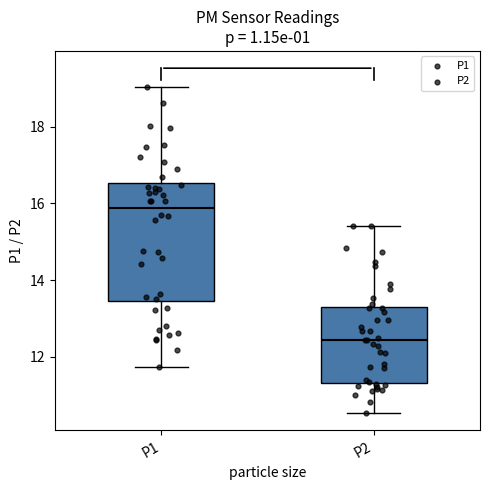

Which box is the tallest, from its lower edge to its upper edge?

P1